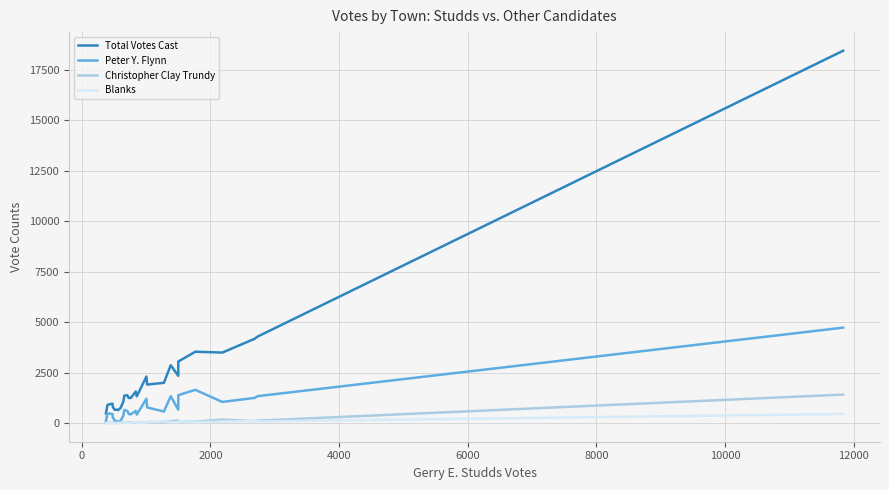

What is the maximum value shown in the chart?

18441